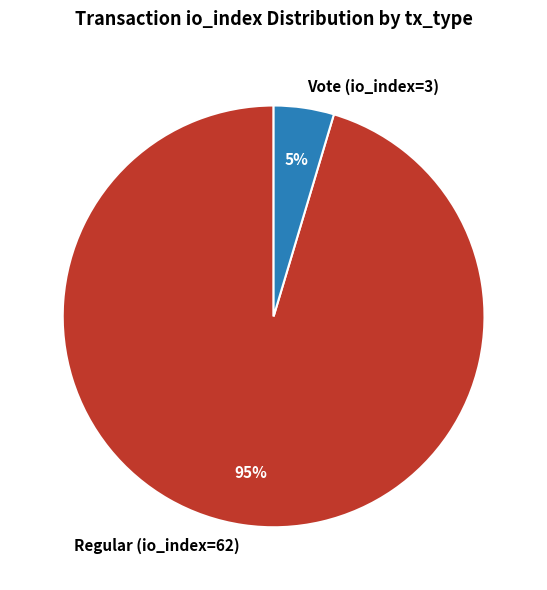

Between Vote (io_index=3) and Regular (io_index=62), which is larger?

Regular (io_index=62)